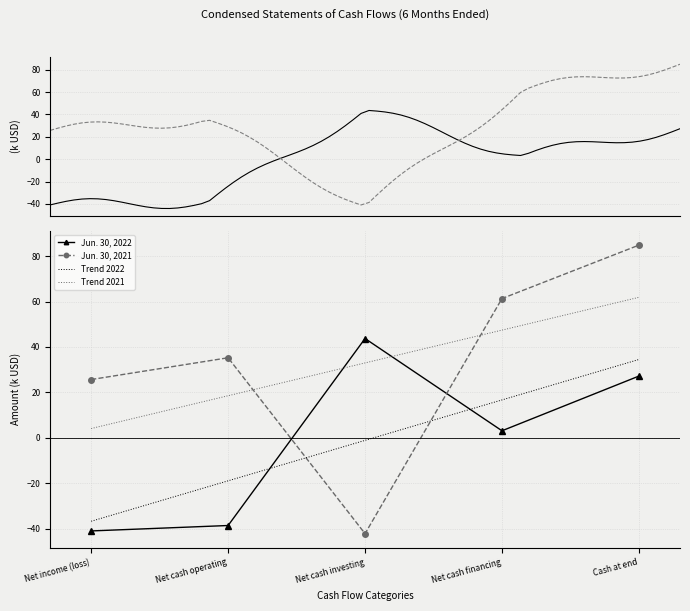

How many distinct data groups are displayed?

4